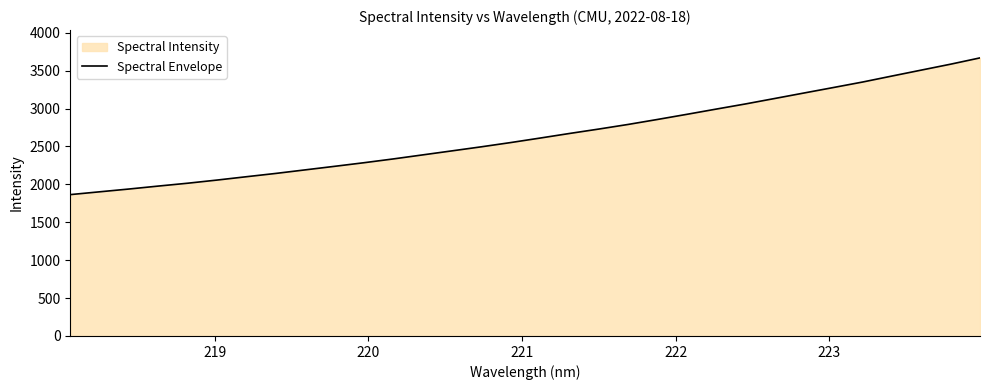

What is the smallest value displayed?

1864.5